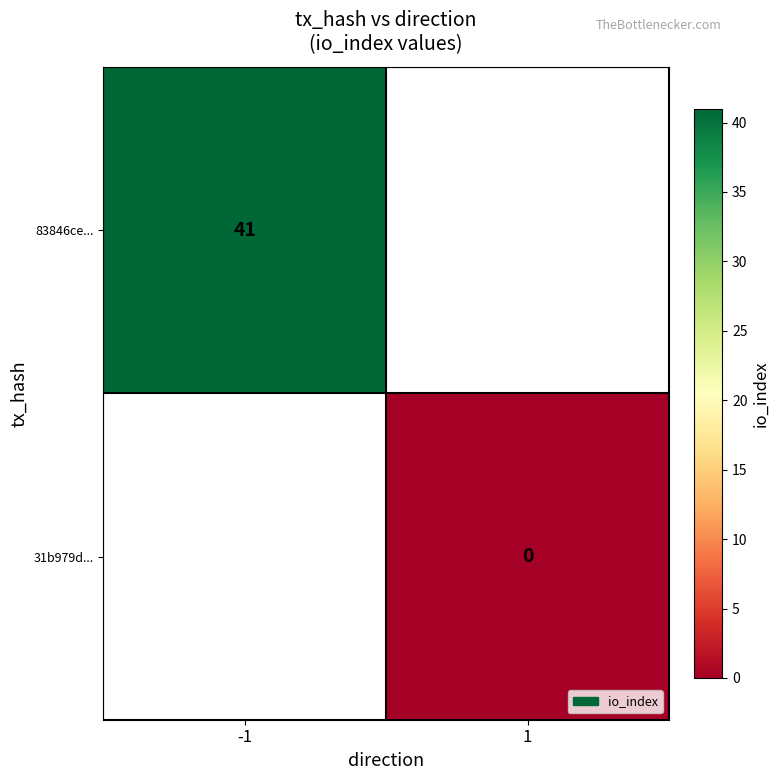

True or false: 83846ce... has a value of 22 at -1.

False